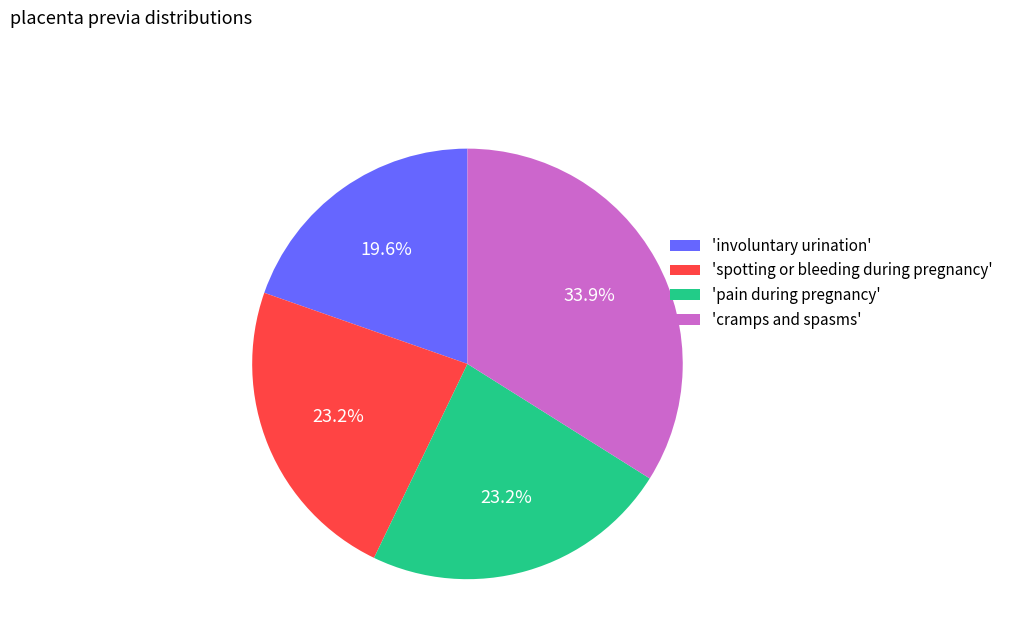

Does any single category account for the majority?

No